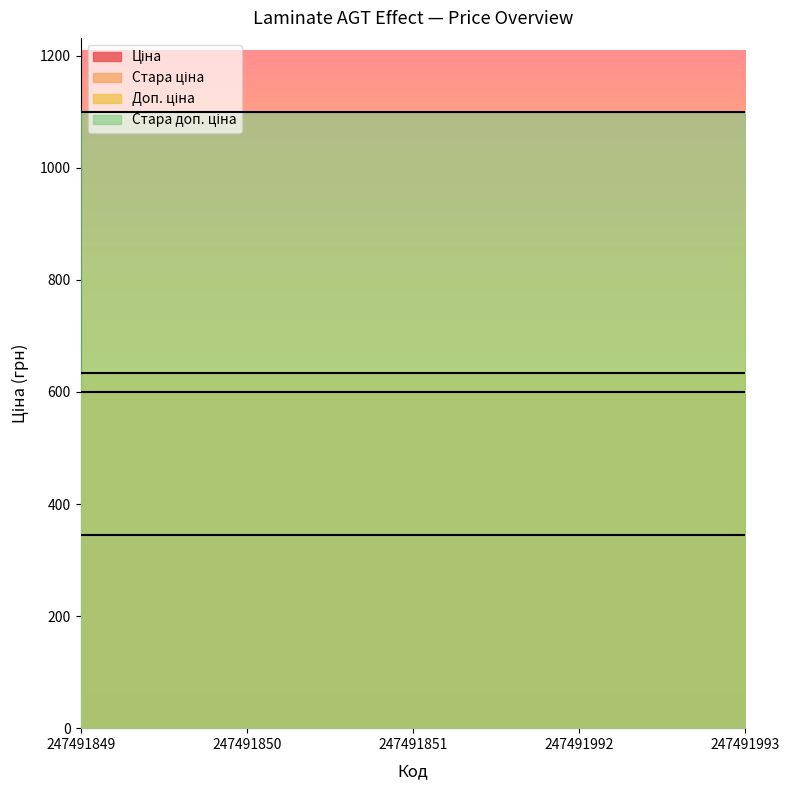

Which series changed the most between 247491850 and 247491992?

Ціна